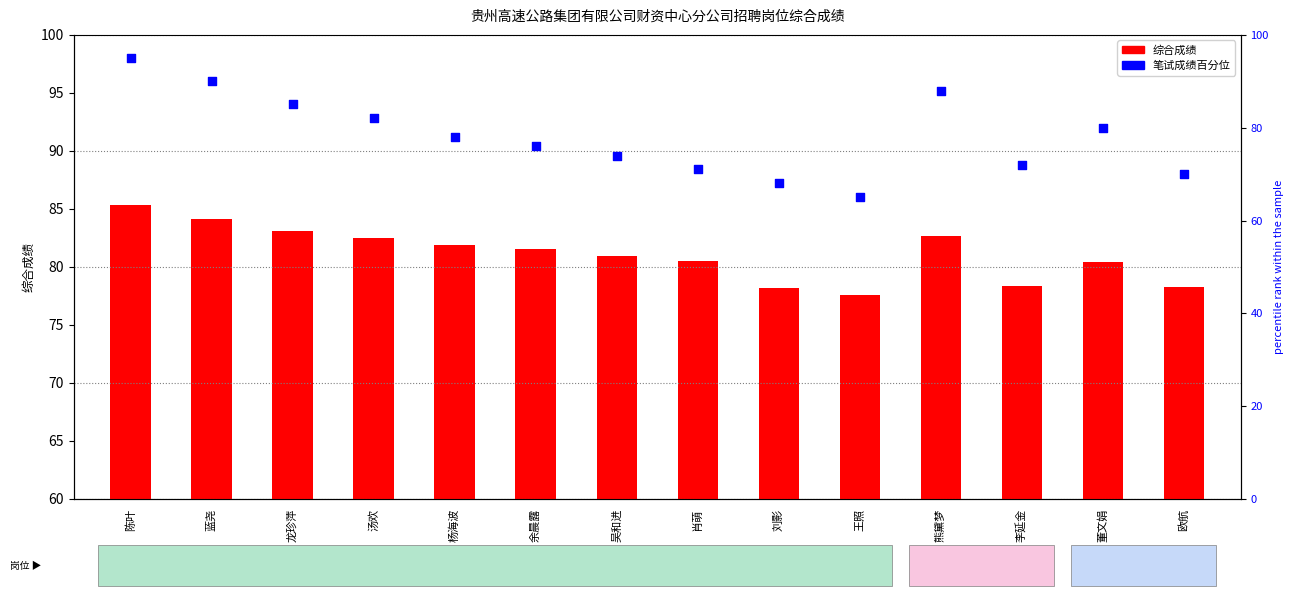

At which category is the sum across all series the highest?

陈叶